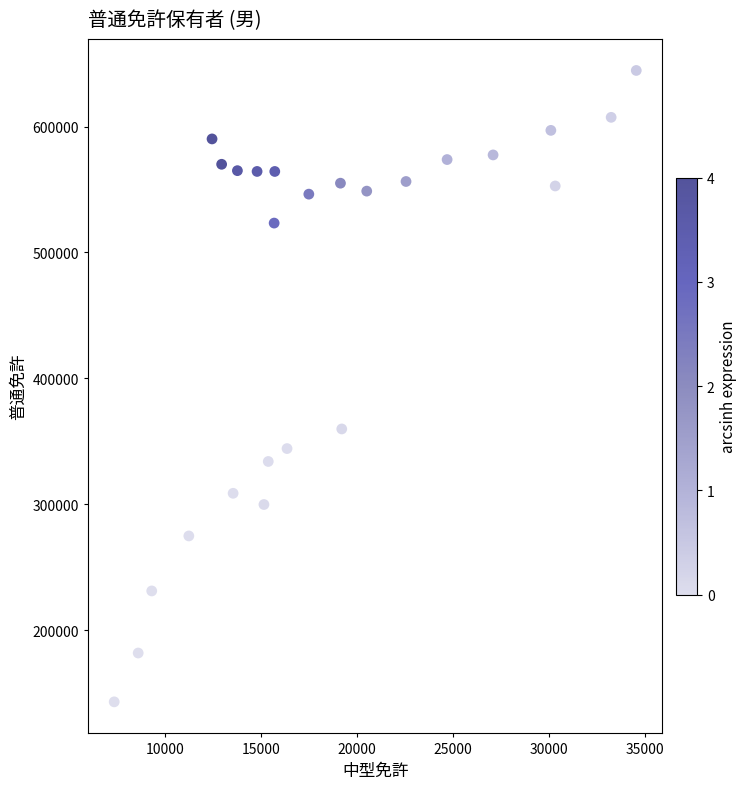

What is the range of X values (max minus min)?

27172